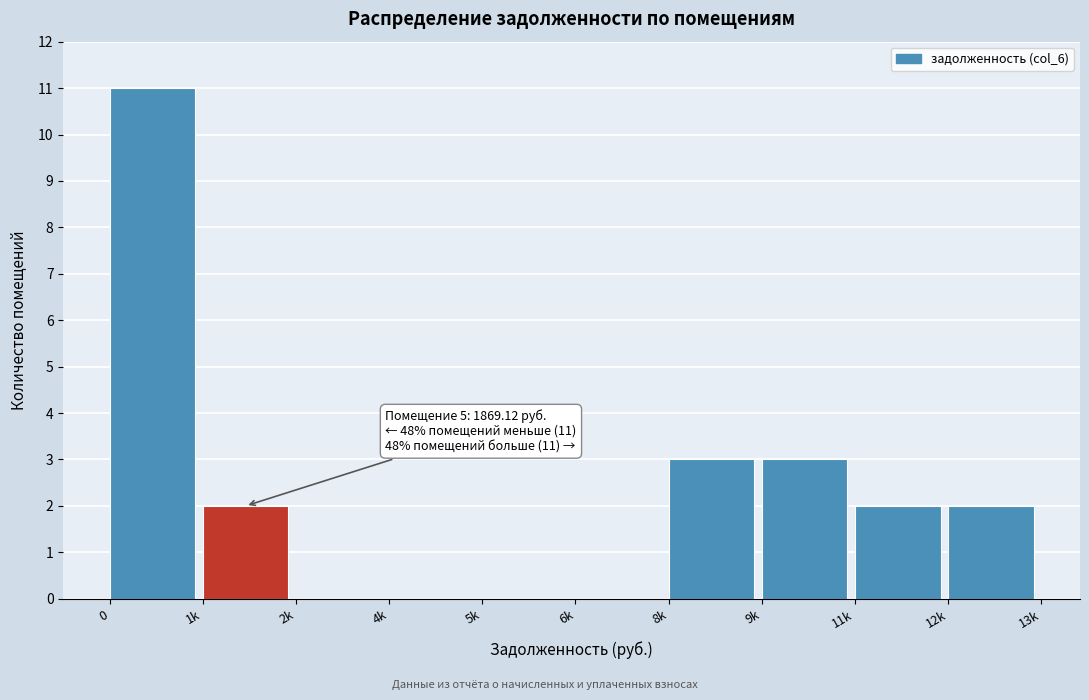

Reading left to right, transcribe all the data shown in this chart.

0=11	1k=2	2k=0	4k=0	5k=0	6k=0	8k=3	9k=3	11k=2	12k=2